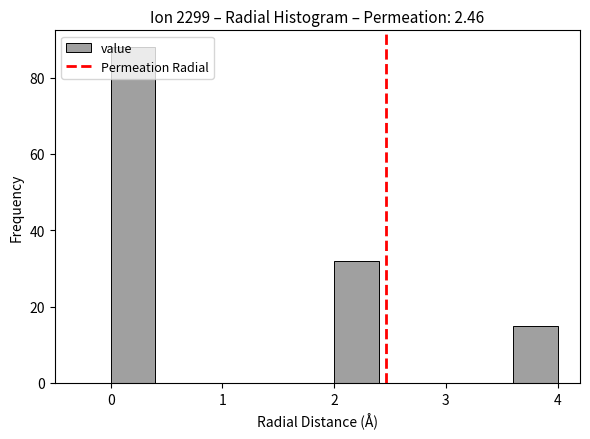

Reading left to right, transcribe this chart: for each bar, give the range it covers on the x-axis and its height. The values are not printed on the chart, so give them approximately, as read against the axis.

0.0 to 0.4: 88
0.4 to 0.8: 0
0.8 to 1.2: 0
1.2 to 1.6: 0
1.6 to 2.0: 0
2.0 to 2.4: 32
2.4 to 2.8: 0
2.8 to 3.2: 0
3.2 to 3.6: 0
3.6 to 4.0: 16